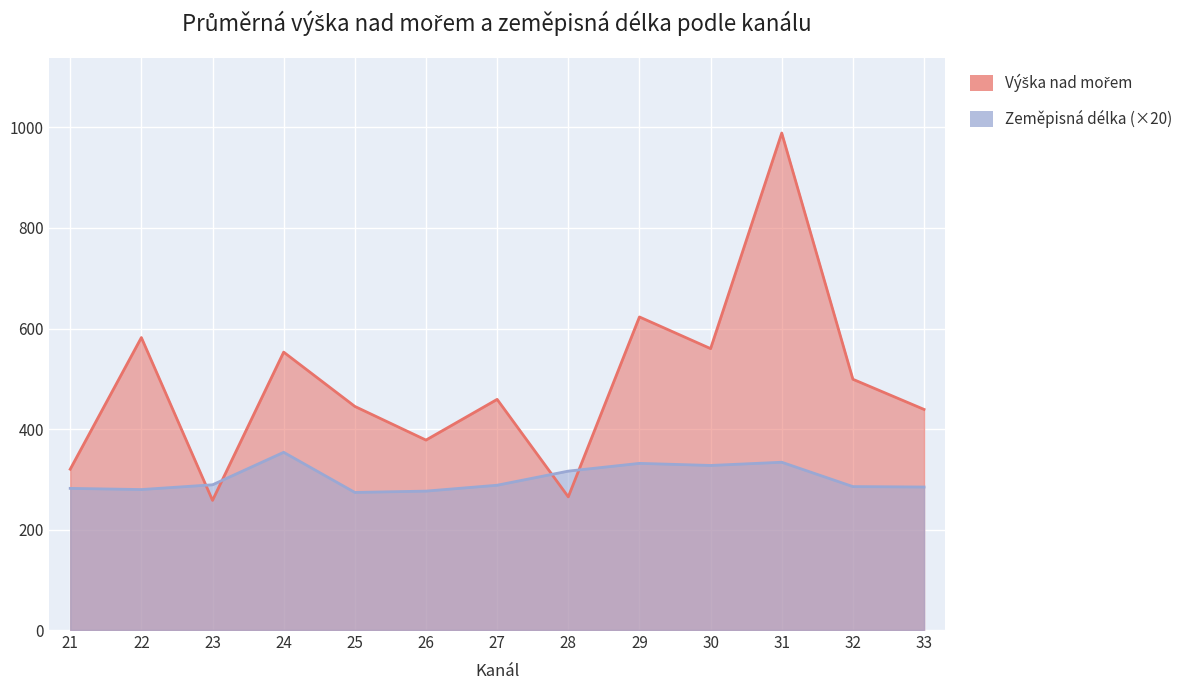

What is the difference between the Zeměpisná délka values at 24 and 26?

77.2